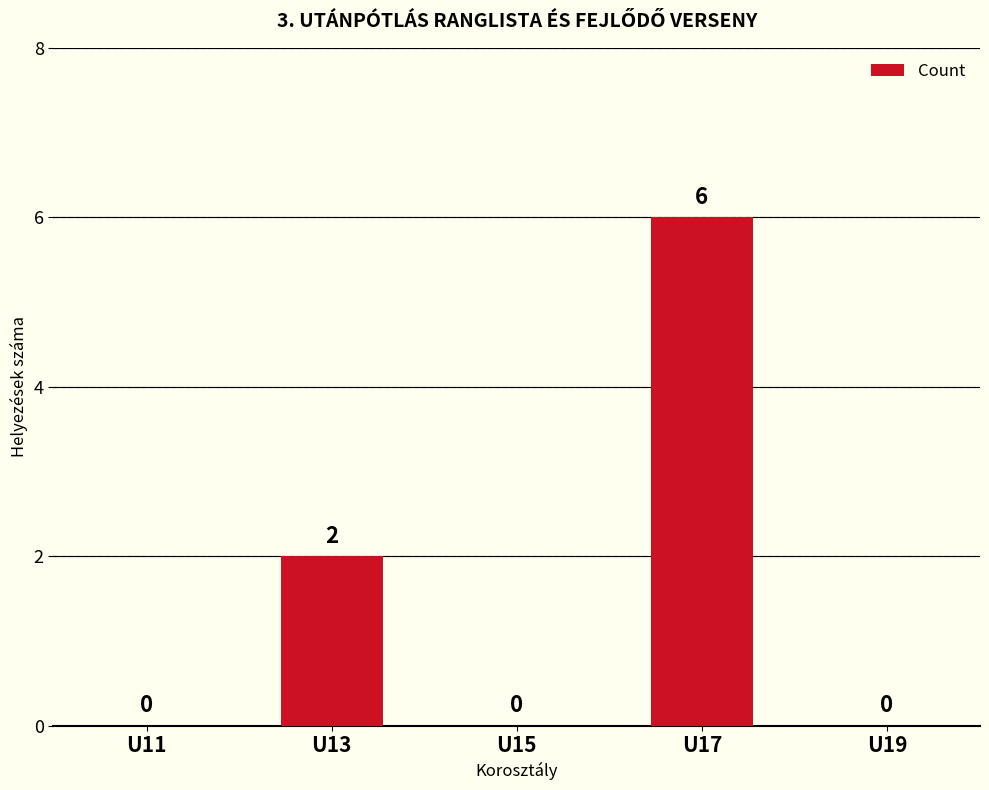

What is the greatest value displayed?

6